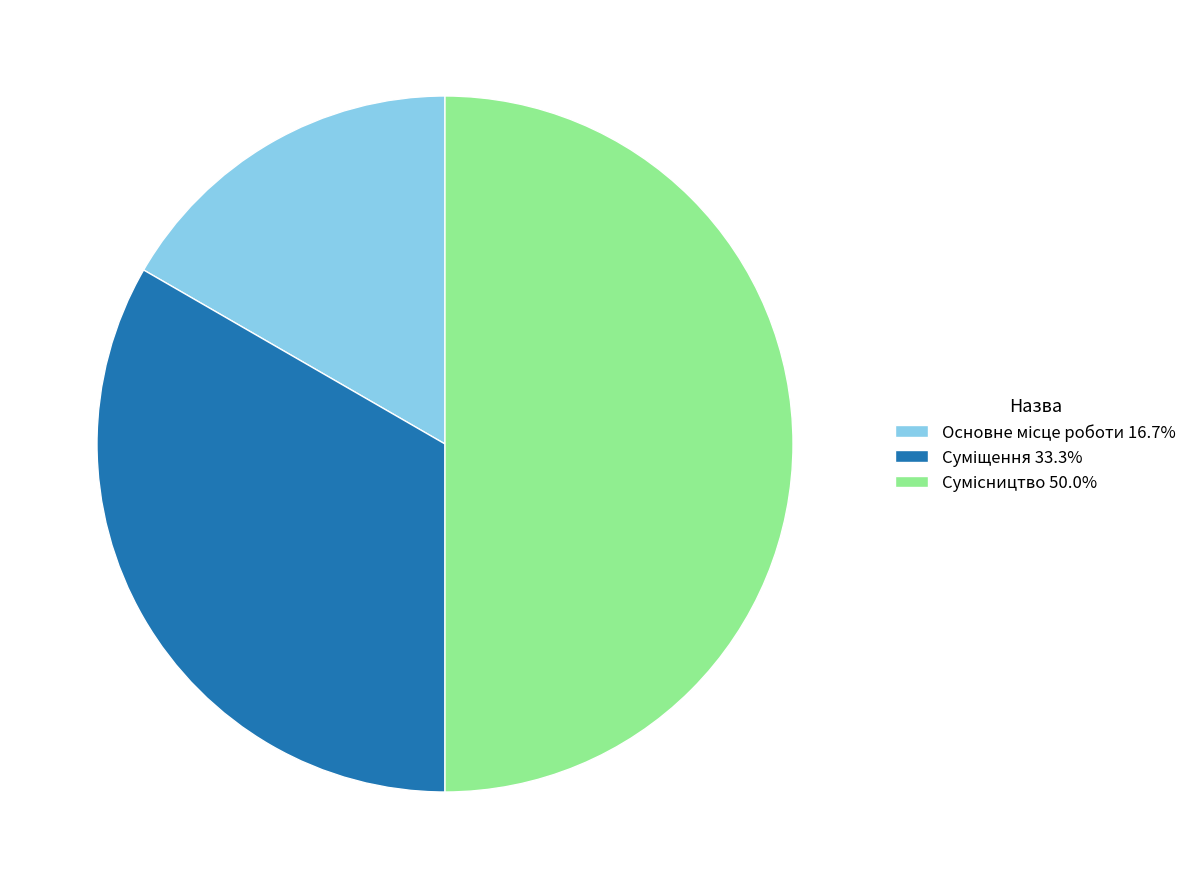

Count the number of slices in the pie.

3